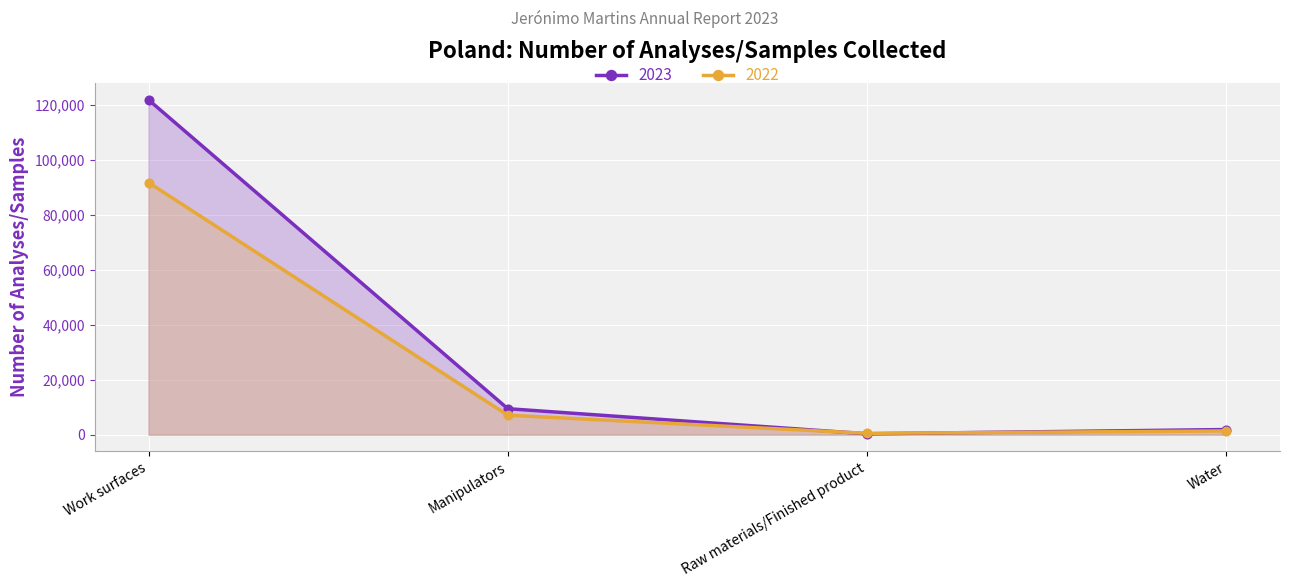

What are all the series names shown in the legend?

2023, 2022